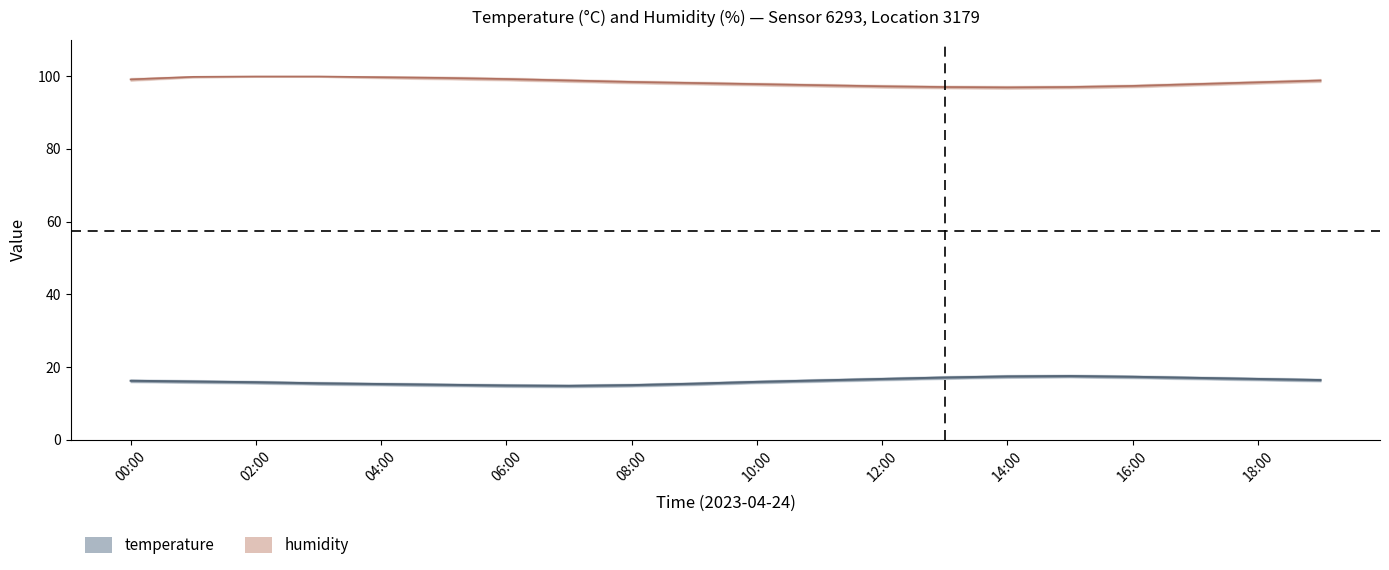

How many data points in humidity_lower are less than 98?

10